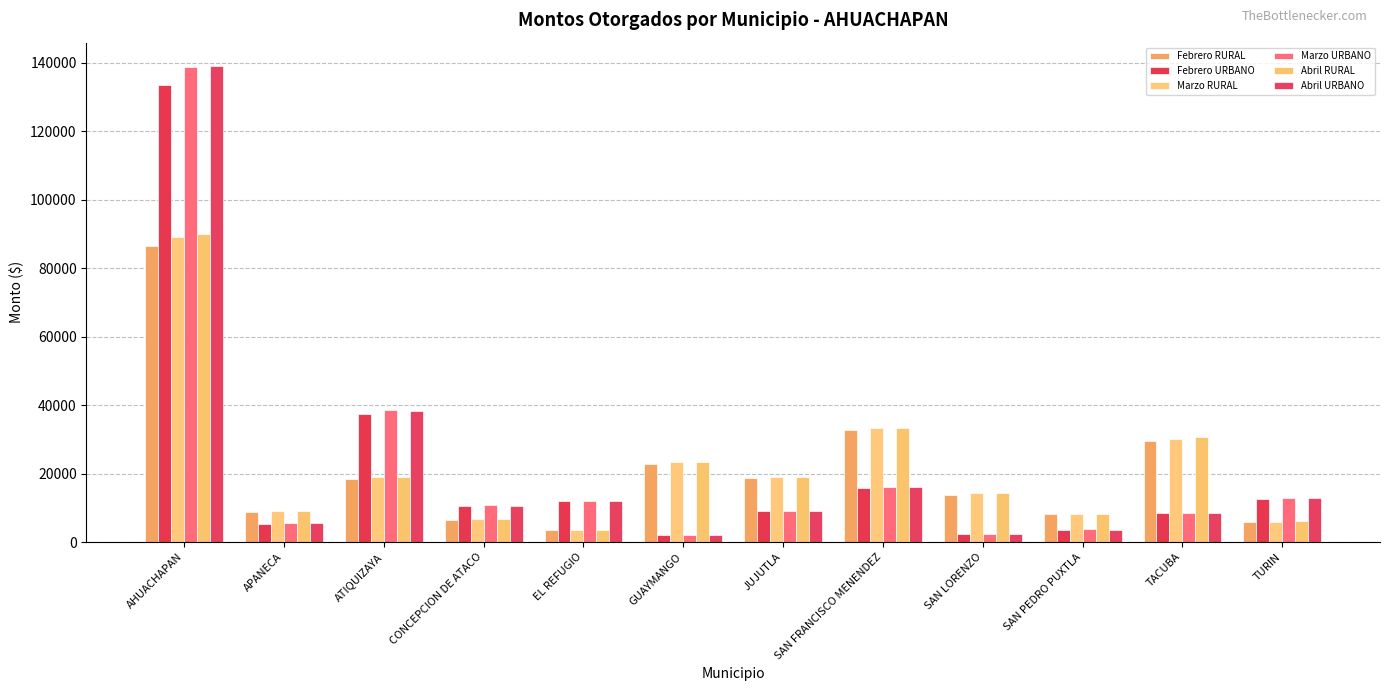

At AHUACHAPAN, list the series in order from smallest to largest.

Febrero RURAL, Marzo RURAL, Abril RURAL, Febrero URBANO, Marzo URBANO, Abril URBANO